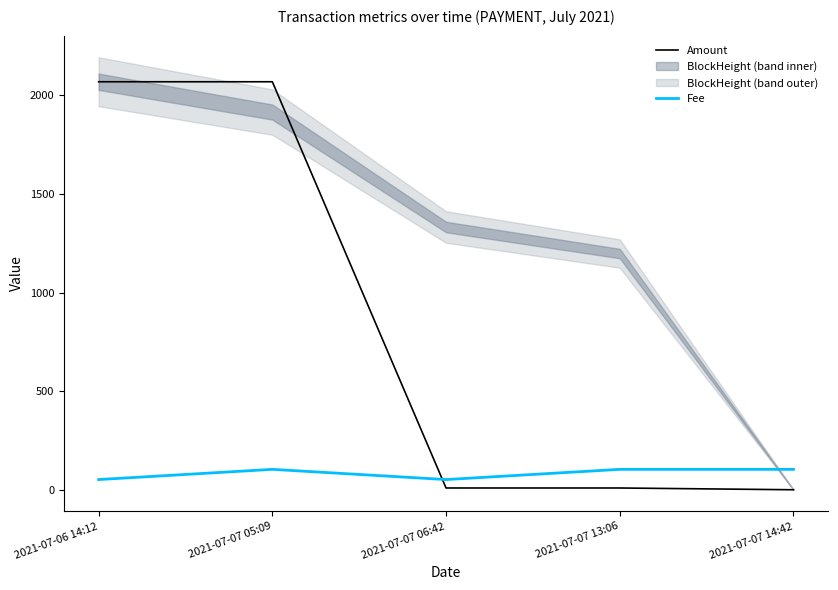

What is the value of the Fee point at the 1st from the left?

52.8